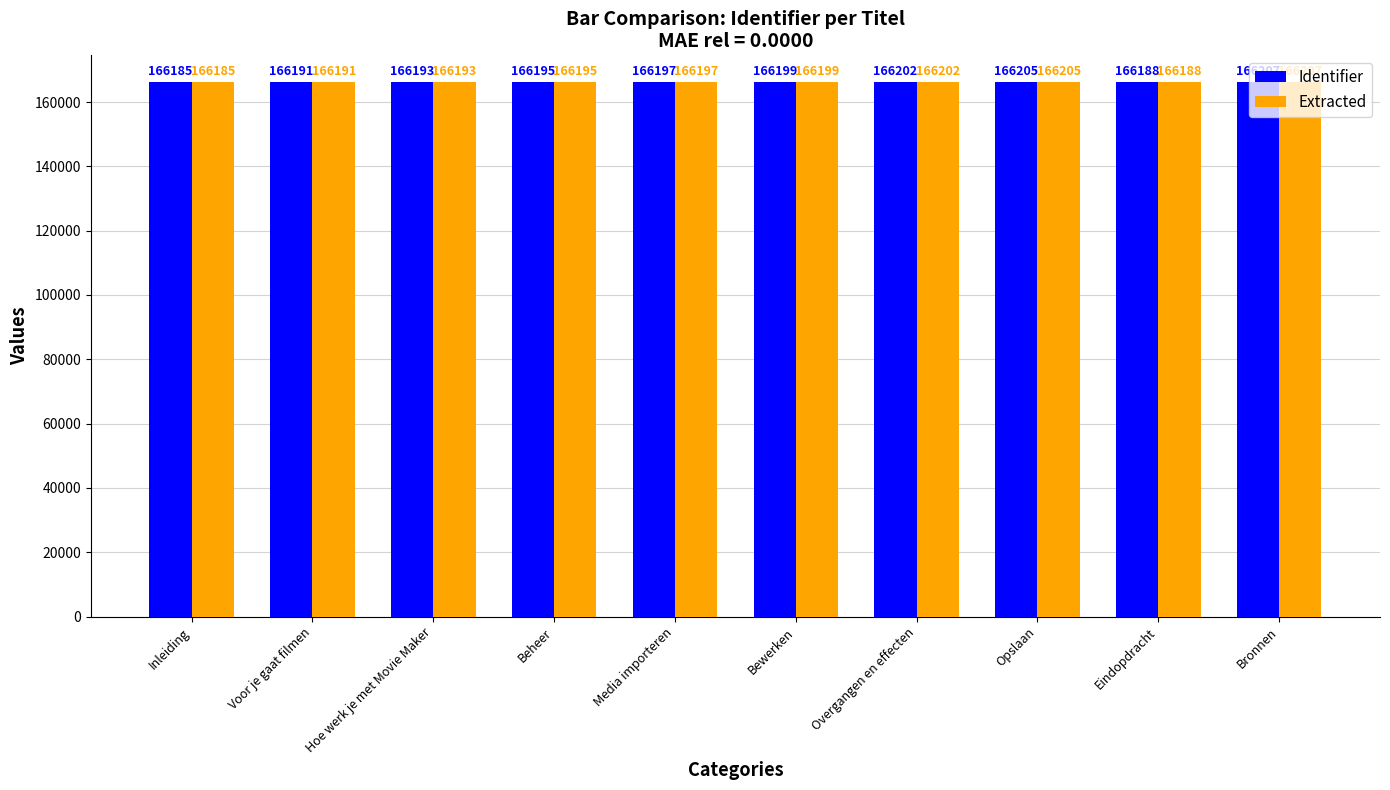

The Extracted series shows 166199 at Bewerken. True or false?

True